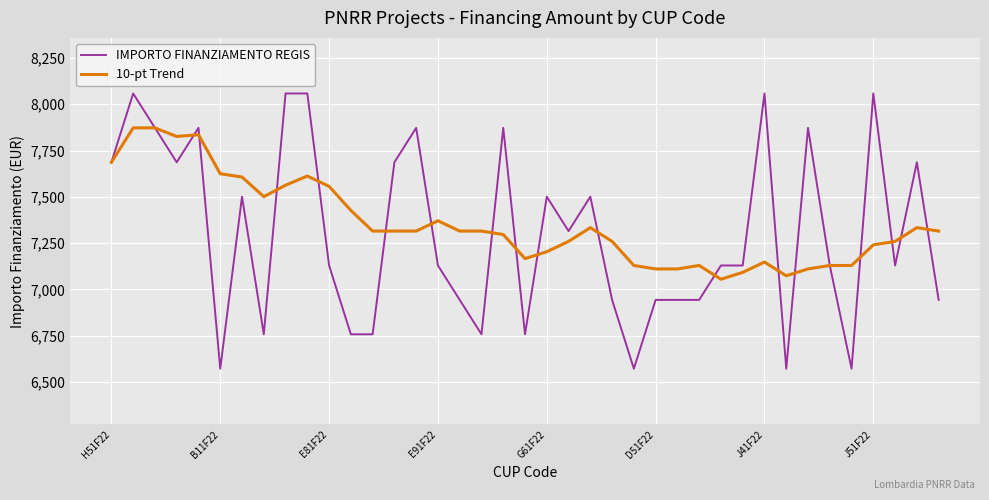

Which series has the largest range (max minus min)?

IMPORTO FINANZIAMENTO REGIS